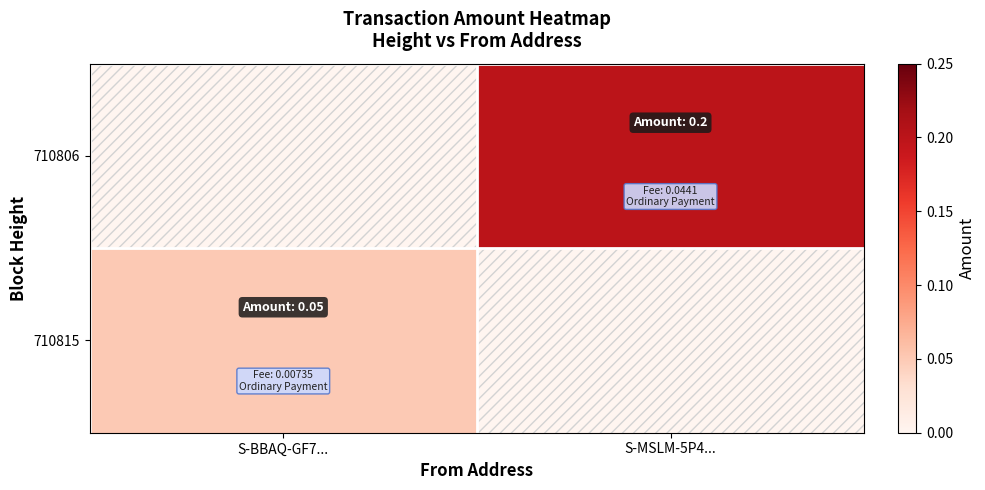

Reading left to right, transcribe all the data shown in this chart.

710806: S-BBAQ-GF7...=0.0	S-MSLM-5P4...=0.2
710815: S-BBAQ-GF7...=0.1	S-MSLM-5P4...=0.0